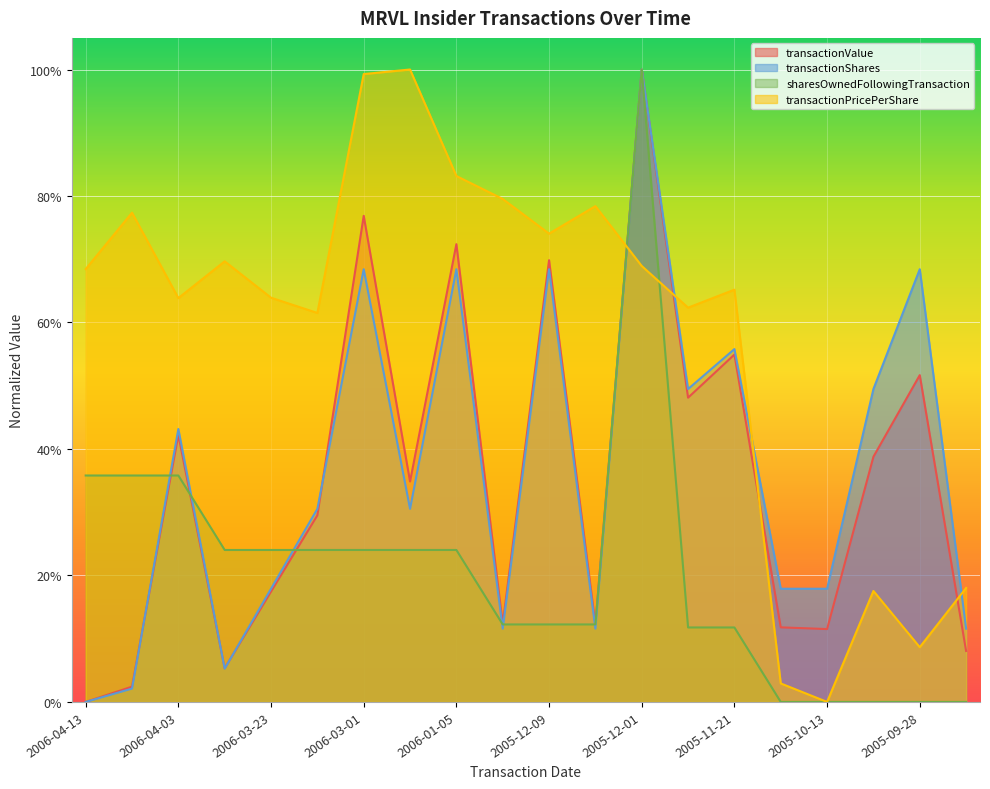

How many interior local valleys does the transactionShares series have?

5